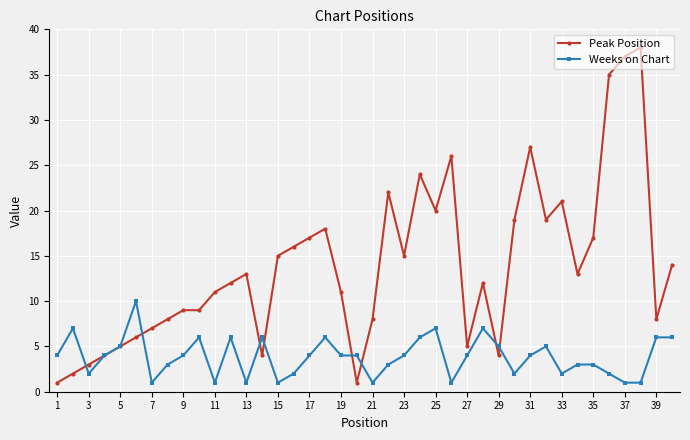

Does the chart have visible grid lines?

Yes